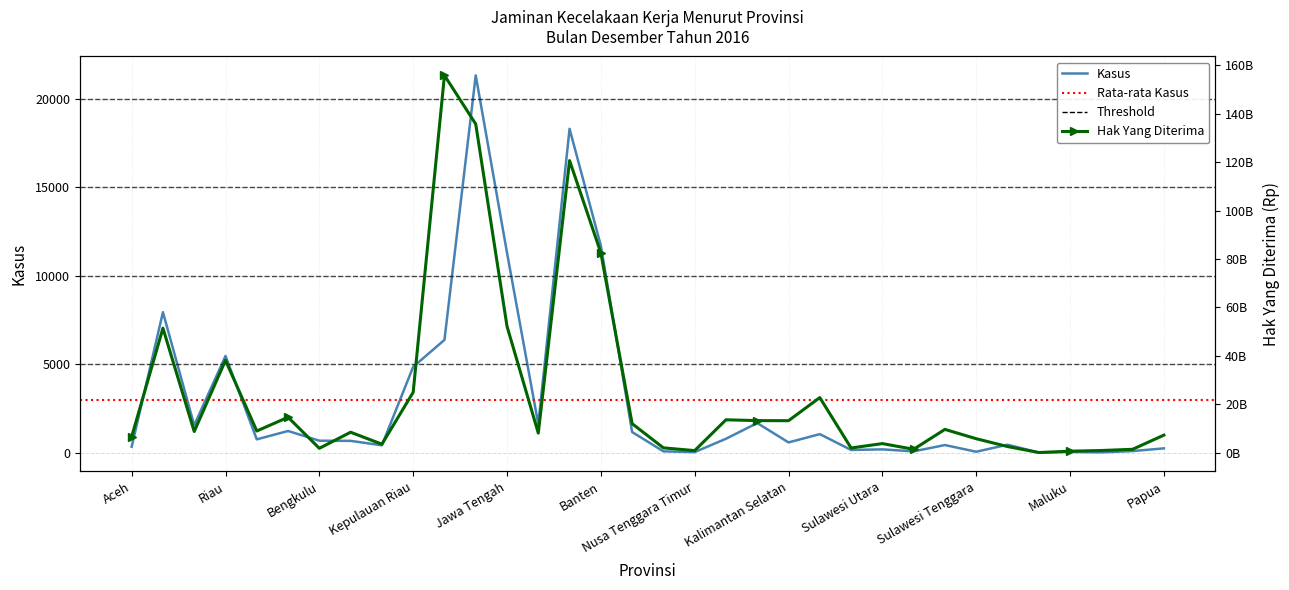

What is the label of the 12th point from the right?

Kalimantan Timur